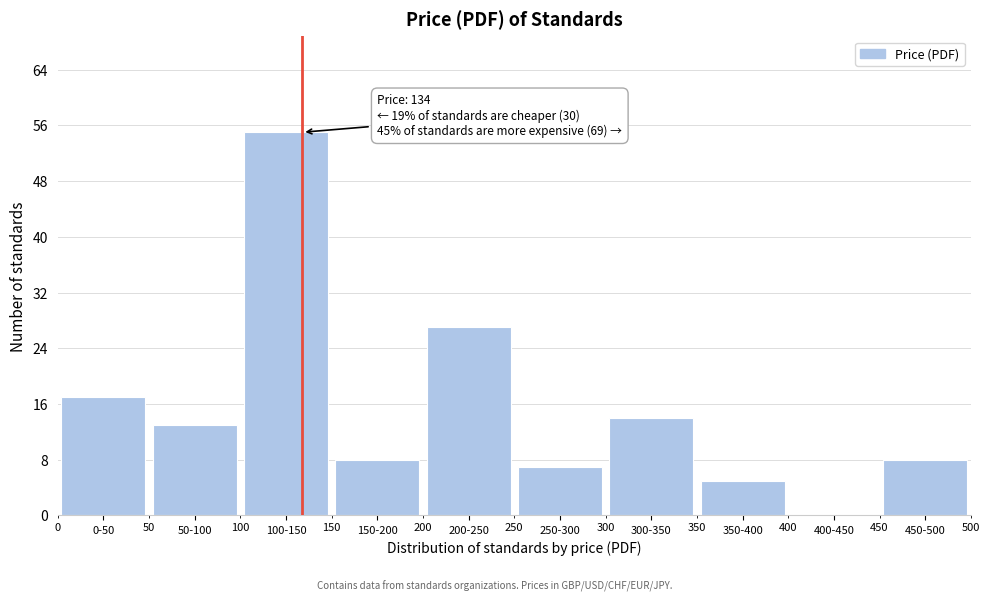

Reading right to left, transcribe all the data shown in this chart.

450-500=8	400-450=0	350-400=5	300-350=14	250-300=7	200-250=27	150-200=8	100-150=55	50-100=13	0-50=17